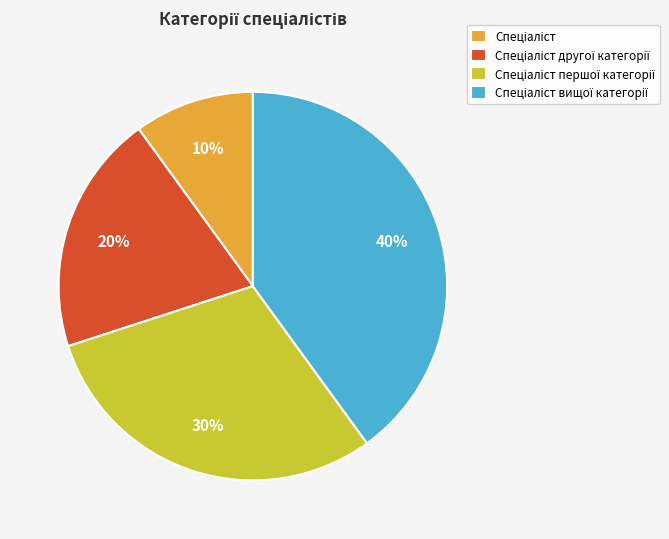

To the nearest percent, what is the difference between the largest and smallest slice percentages?

30%